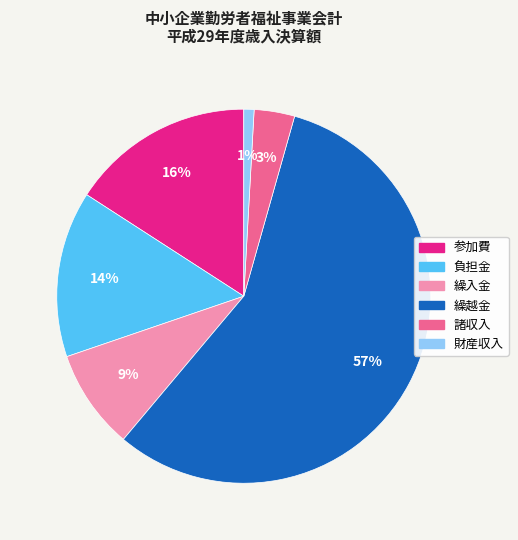

Which category has the biggest portion of the pie?

繰越金